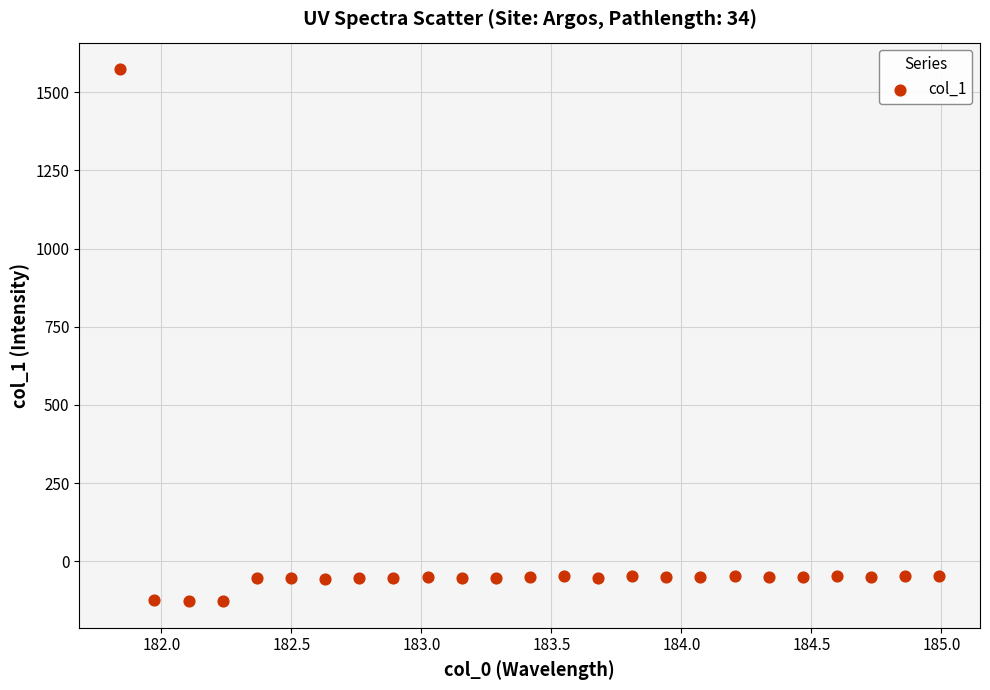

What is the range of X values (max minus min)?

3.1